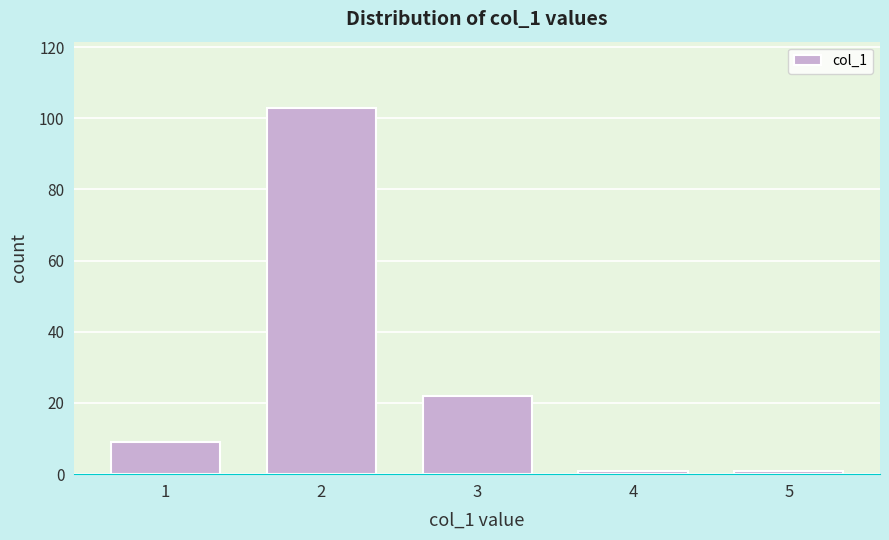

Reading left to right, transcribe this chart: for each bar, give the range it covers on the x-axis and its height. The values are not printed on the chart, so give them approximately, as read against the axis.

0.5 to 1.5: 10
1.5 to 2.5: 104
2.5 to 3.5: 22
3.5 to 4.5: under 2
4.5 to 5.5: under 2